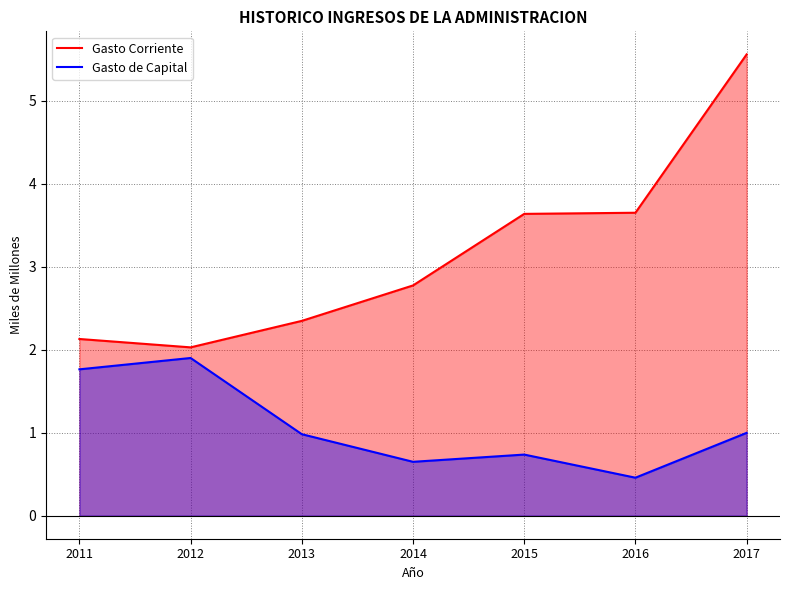

What are all the series names shown in the legend?

Gasto Corriente, Gasto de Capital